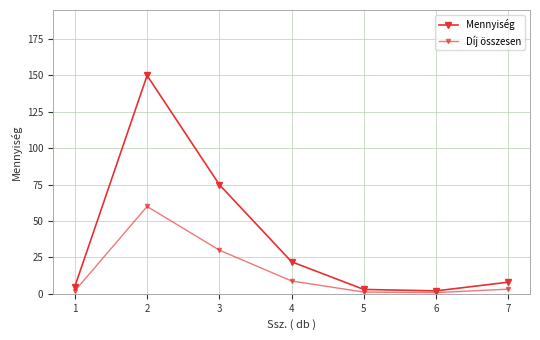

True or false: Mennyiség and Díj összesen cross at least once.

False